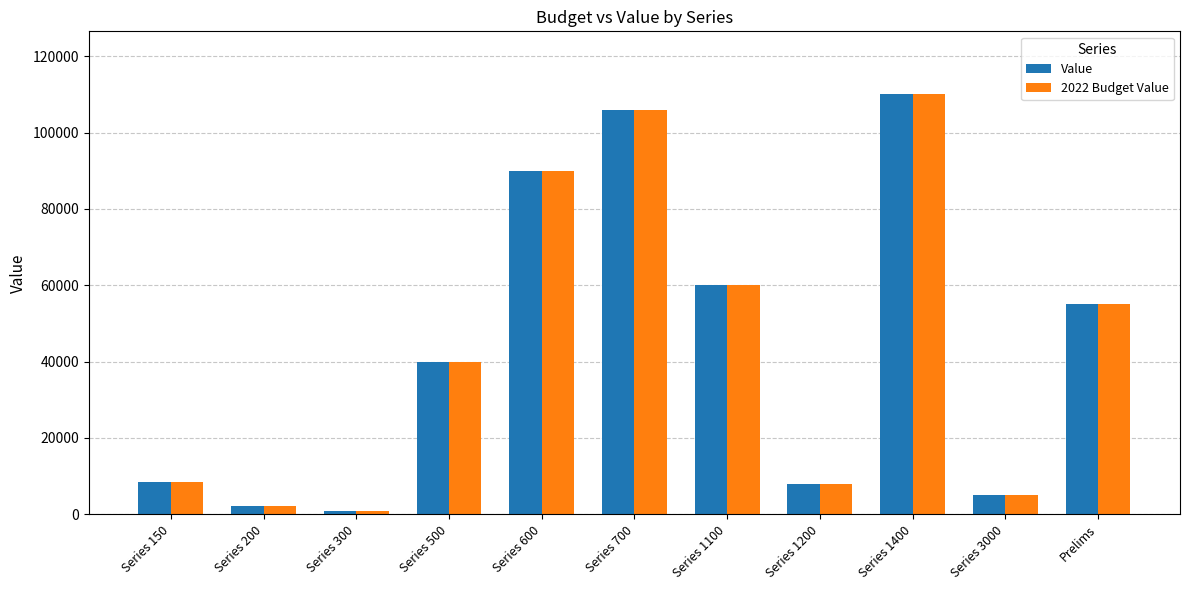

How many data points in Value are less than 40000?

5